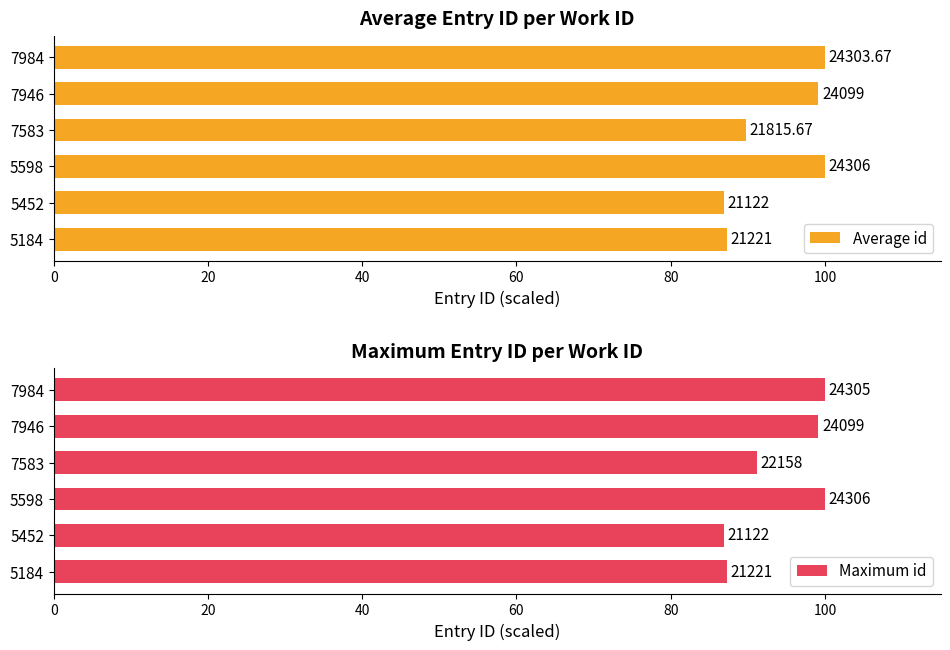

Count the number of categories in the chart.

6